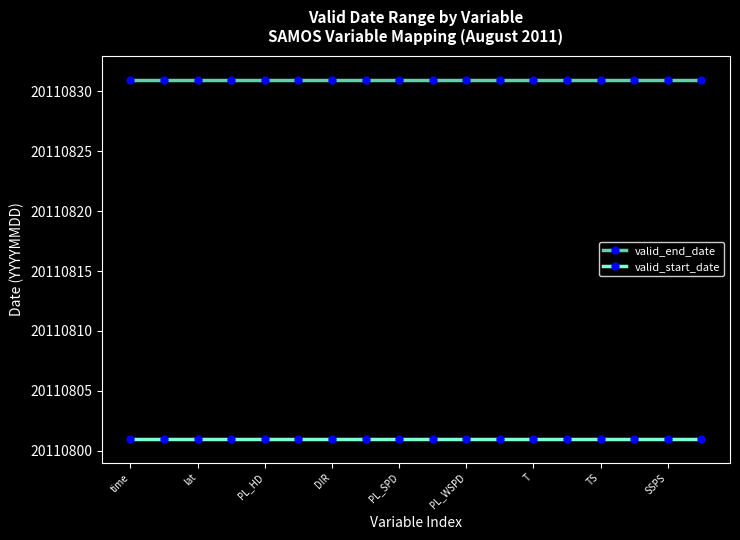

Does the chart display data point markers on the line(s)?

Yes